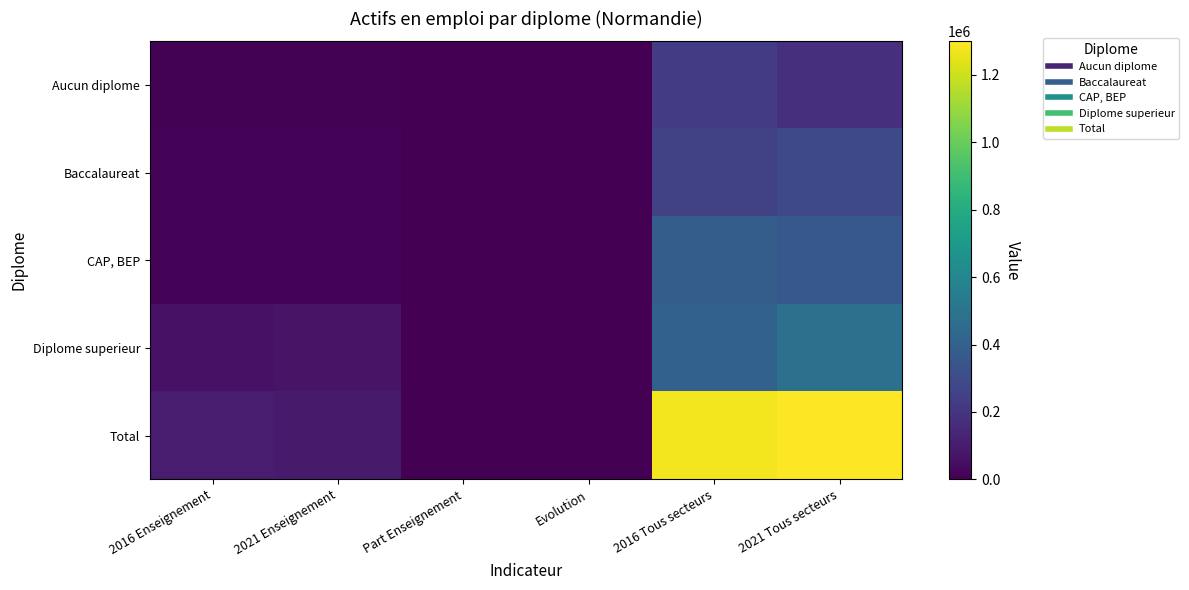

Reading left to right, transcribe all the data shown in this chart.

Aucun diplome: 2016 Enseignement=8236.9	2021 Enseignement=5750.9	Part Enseignement=0.1	Evolution=-0.3	2016 Tous secteurs=227134.0	2021 Tous secteurs=174544.0
Baccalaureat: 2016 Enseignement=12948.1	2021 Enseignement=12403.2	Part Enseignement=0.1	Evolution=-0.0	2016 Tous secteurs=258767.8	2021 Tous secteurs=287912.7
CAP, BEP: 2016 Enseignement=12315.4	2021 Enseignement=10385.6	Part Enseignement=0.1	Evolution=-0.2	2016 Tous secteurs=384120.5	2021 Tous secteurs=358326.9
Diplome superieur: 2016 Enseignement=63378.1	2021 Enseignement=66529.0	Part Enseignement=0.7	Evolution=0.0	2016 Tous secteurs=405811.7	2021 Tous secteurs=478687.5
Total: 2016 Enseignement=96878.4	2021 Enseignement=95068.6	Part Enseignement=1.0	Evolution=-0.0	2016 Tous secteurs=1275833.9	2021 Tous secteurs=1299471.2